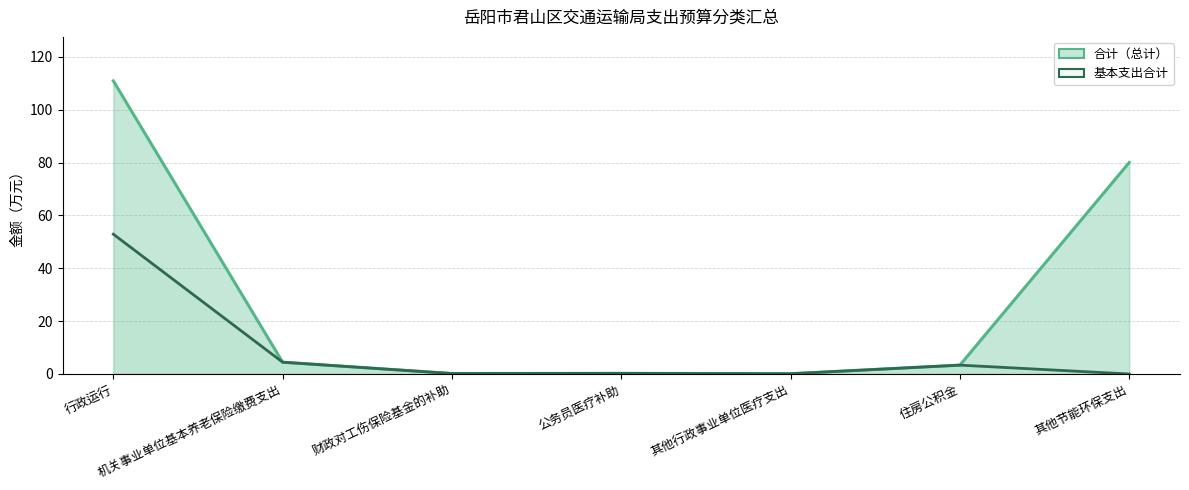

True or false: 合计（总计） and 基本支出合计 intersect in this chart.

False